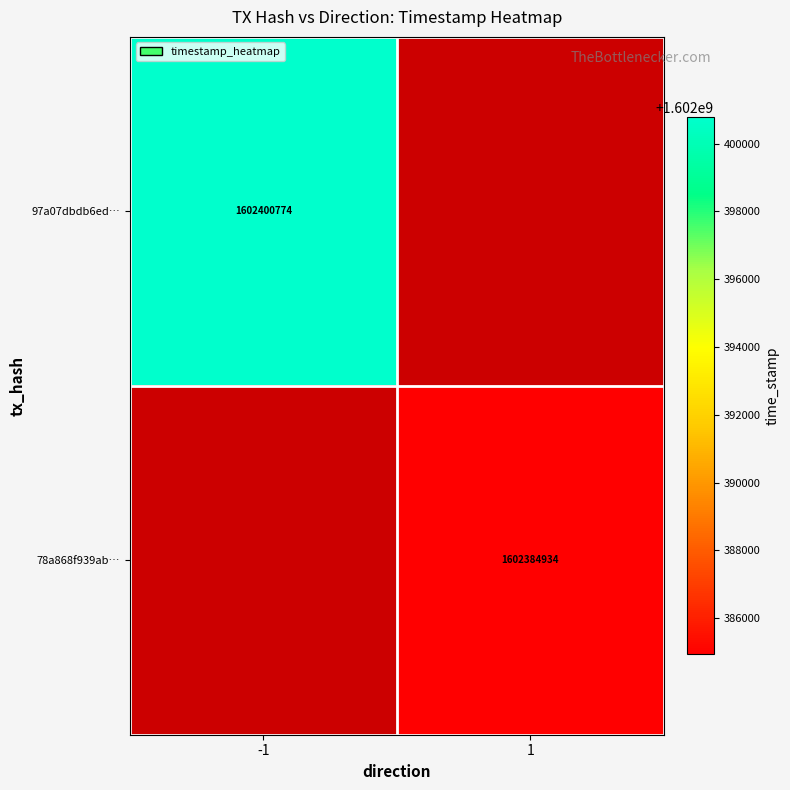

Is the value of 97a07dbdb6ed… at -1 greater than the value of 78a868f939ab… at 1?

Yes